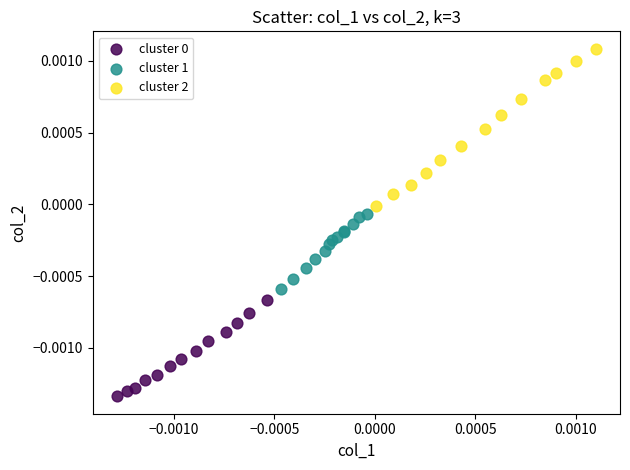

Which series has the widest spread of Y values?

cluster 2